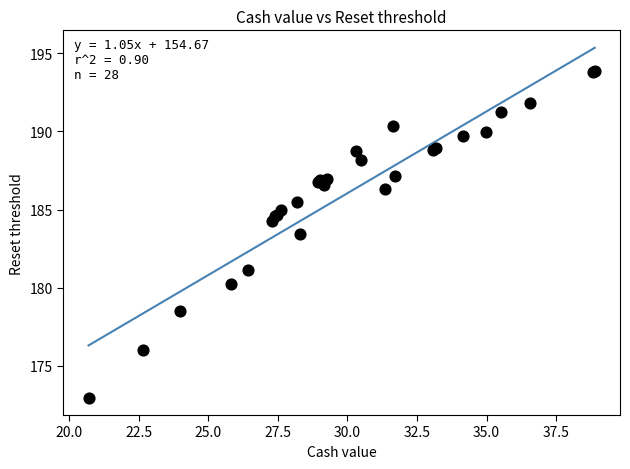

What Y value in the scatter plot is closest to 183?

183.4